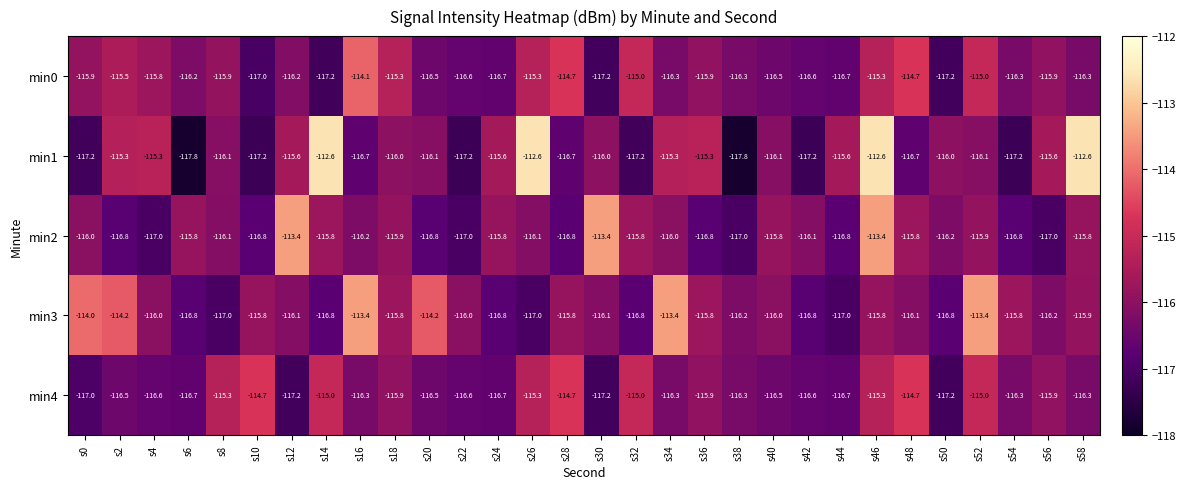

Where does the min0 series first go above -116?

s0